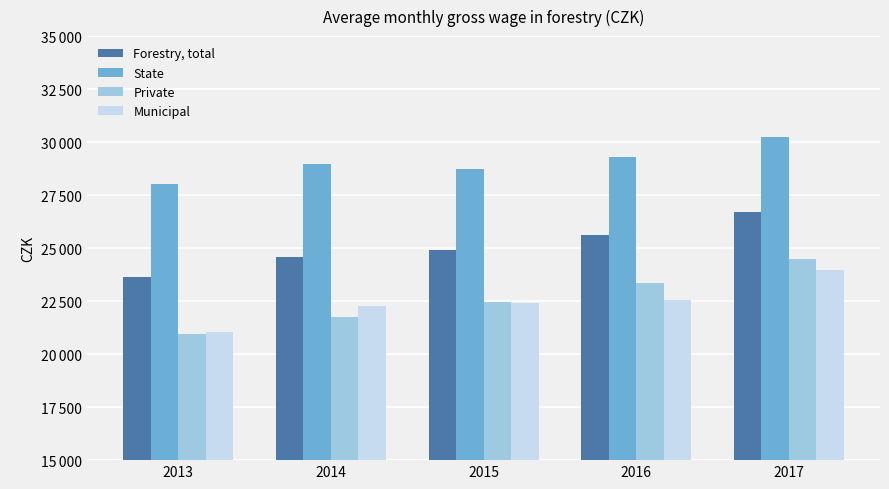

Where does the Municipal series first go above 22416?

2016